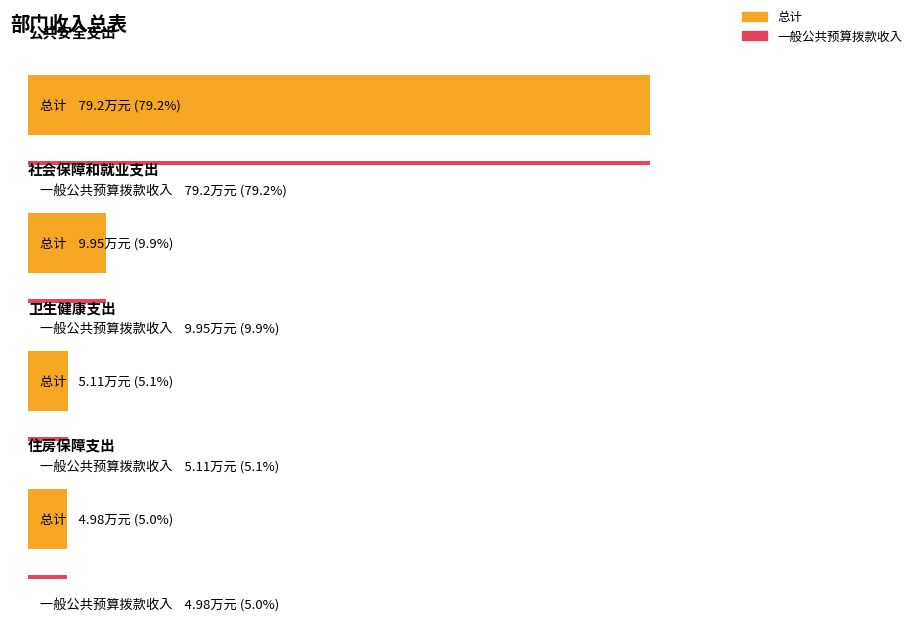

Which series has the widest spread of values?

总计